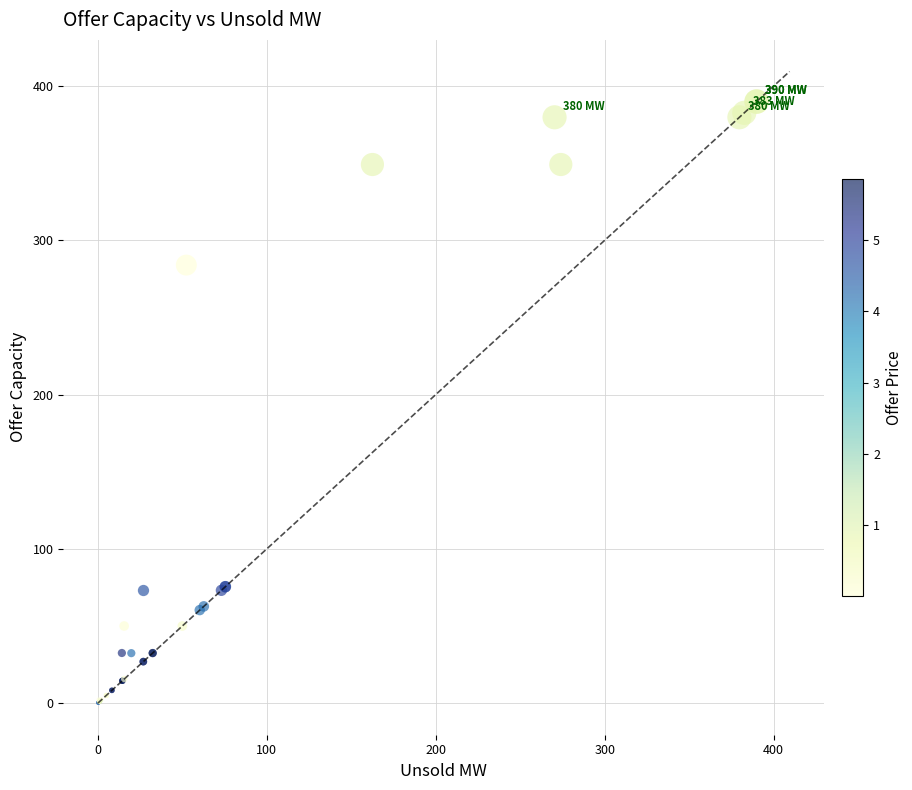

What Y value in the scatter plot is closest to 195?

283.9